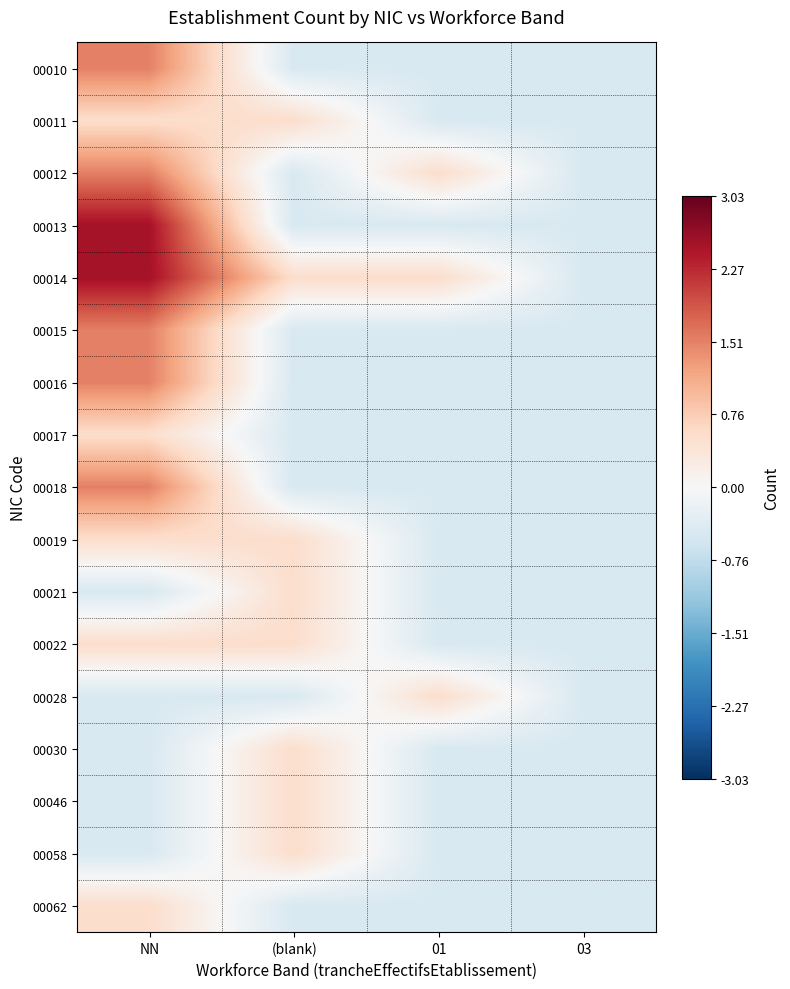

What is the spread (max minus min) of values at 01?

1.0